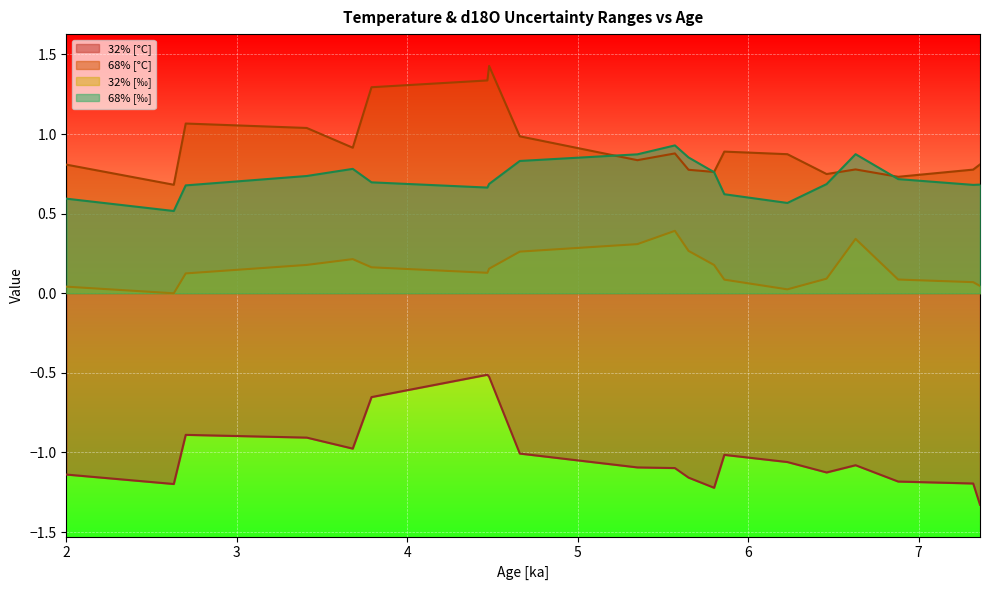

True or false: 32% [°C] has more than 1 interior local peaks.

True